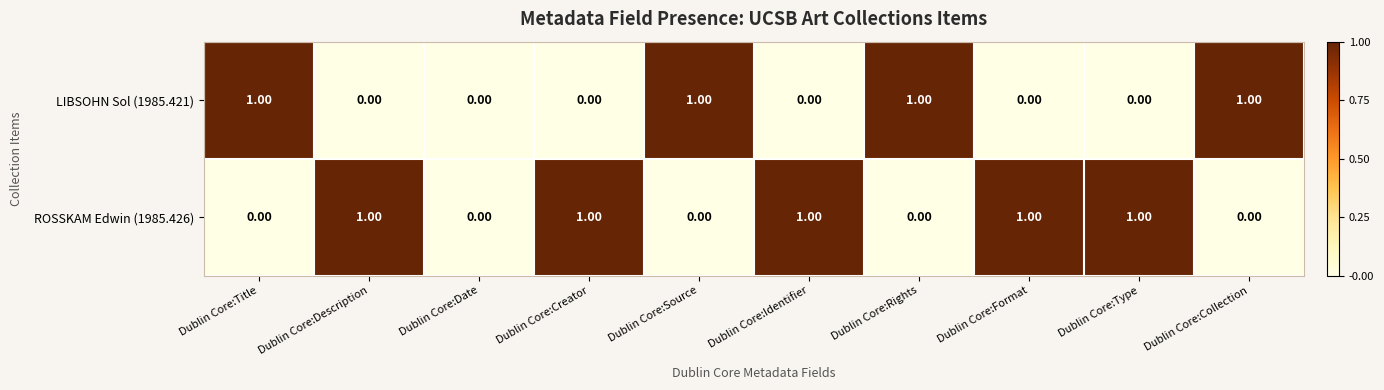

Rank the series at Dublin Core:Source from lowest to highest value.

ROSSKAM Edwin (1985.426), LIBSOHN Sol (1985.421)